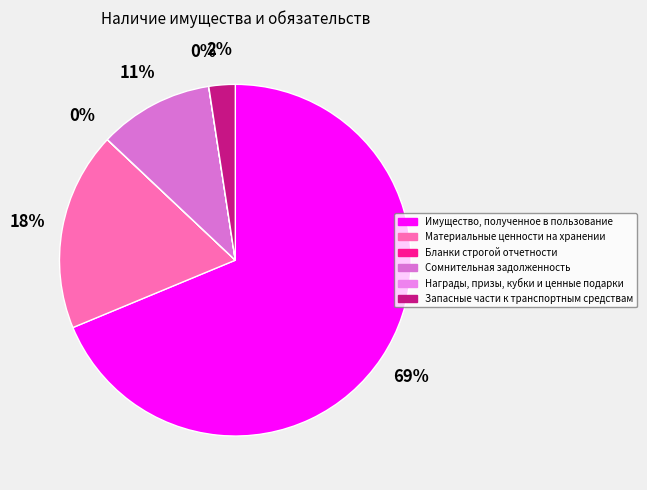

What percentage is the Имущество, полученное в пользование slice, to the nearest percent?

69%